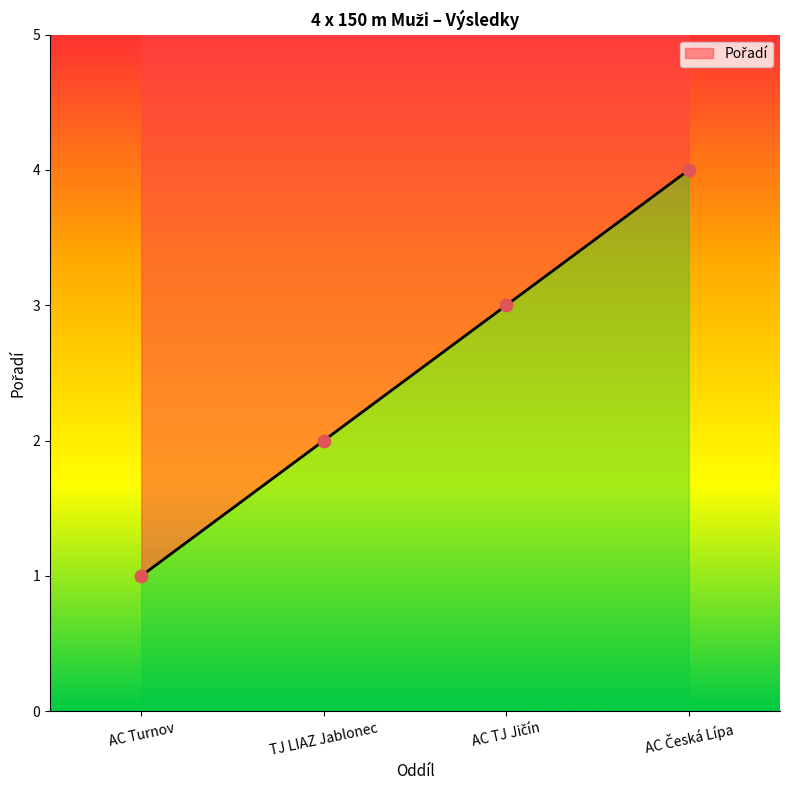

Between AC Česká Lípa and AC Turnov, which is larger?

AC Česká Lípa